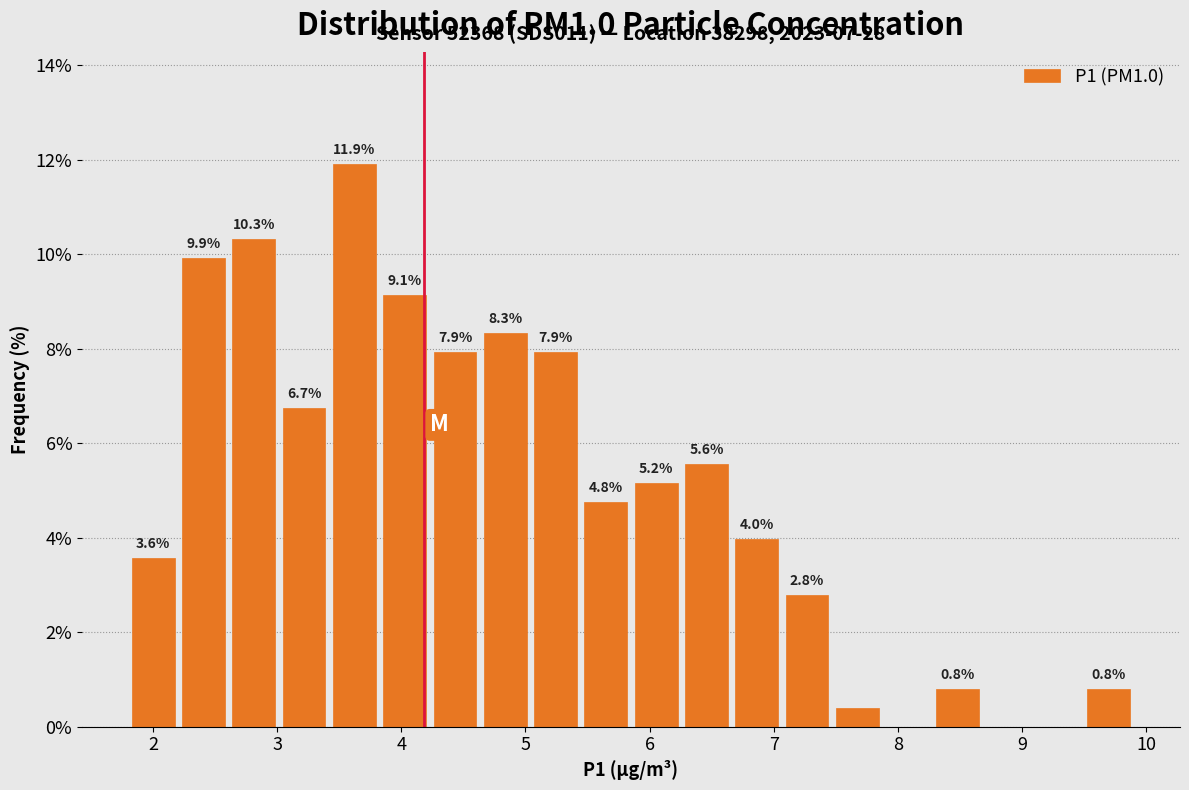

Over which range of the x-axis is the bar tallest?

3.4 to 3.8